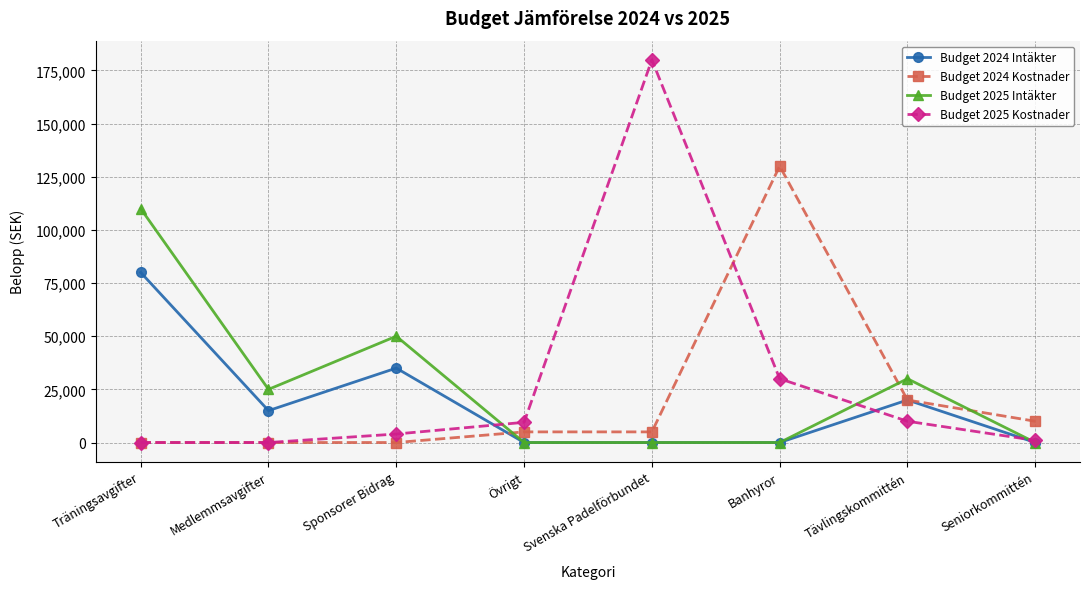

What position from the left is Medlemmsavgifter?

2